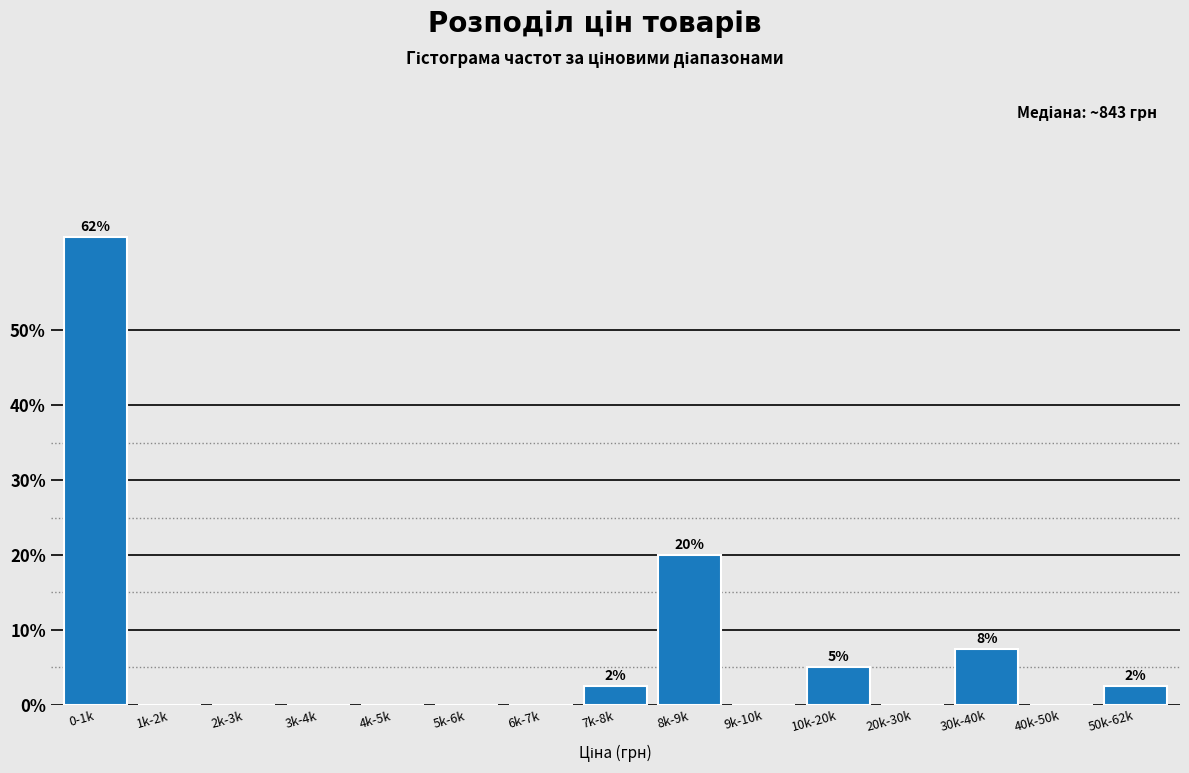

Reading right to left, extract all data points from this chart.

50k-62k=2.5	40k-50k=0.0	30k-40k=7.5	20k-30k=0.0	10k-20k=5.0	9k-10k=0.0	8k-9k=20.0	7k-8k=2.5	6k-7k=0.0	5k-6k=0.0	4k-5k=0.0	3k-4k=0.0	2k-3k=0.0	1k-2k=0.0	0-1k=62.5